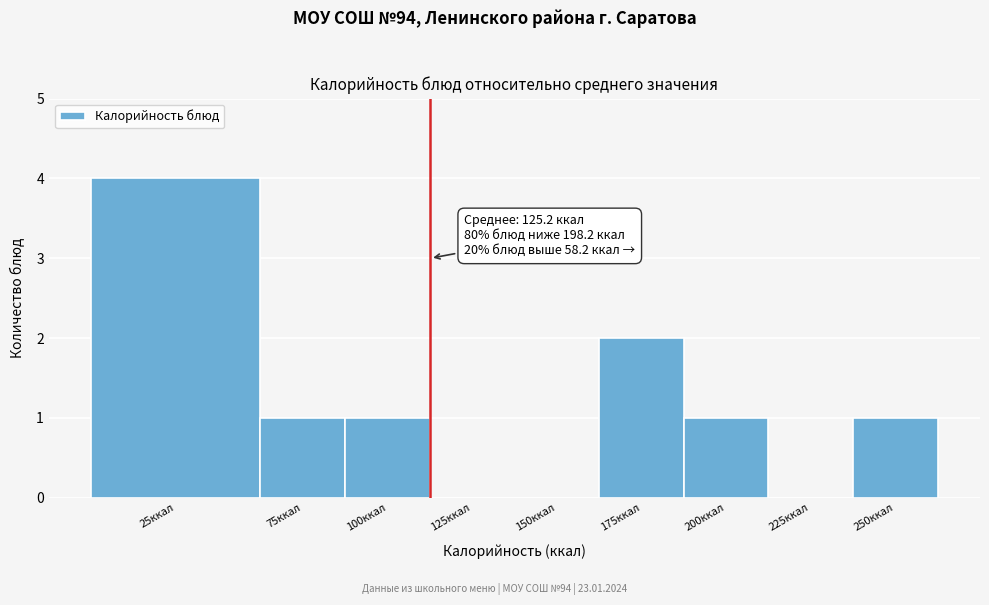

Reading left to right, what are all the values shown in this chart?

25ккал=4	75ккал=1	100ккал=1	125ккал=0	150ккал=0	175ккал=2	200ккал=1	225ккал=0	250ккал=1